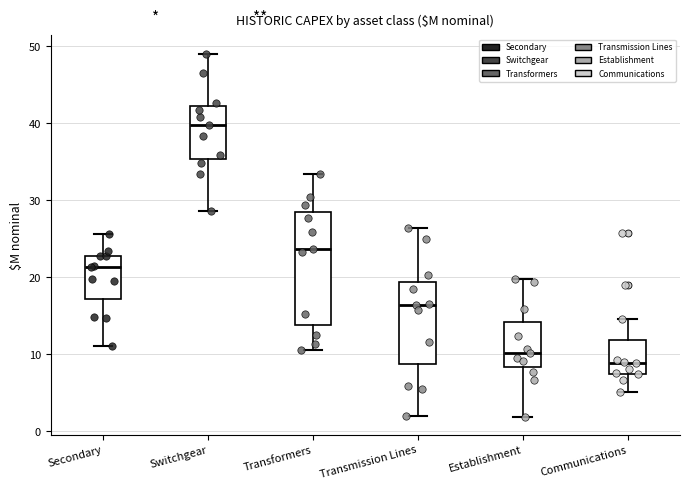

Which box has the highest median line?

Switchgear